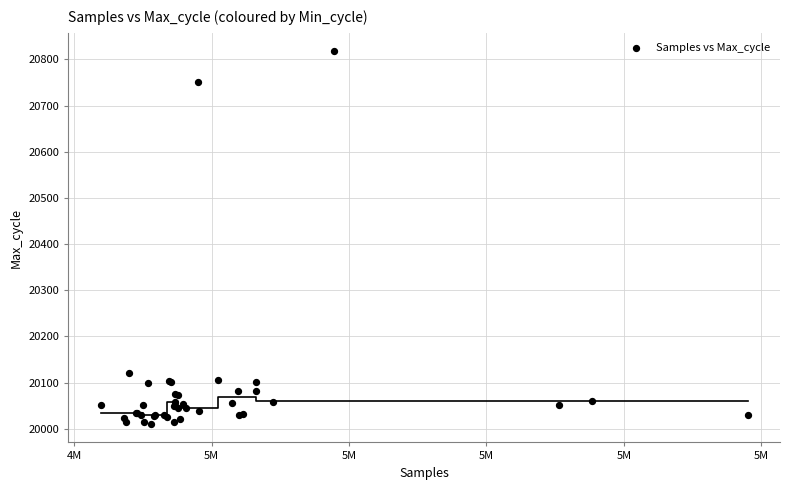

What Y value in the scatter plot is closest to 20414?

20122